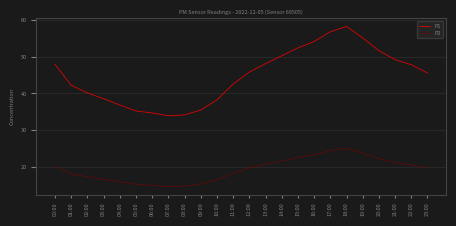

Does the chart have visible grid lines?

Yes